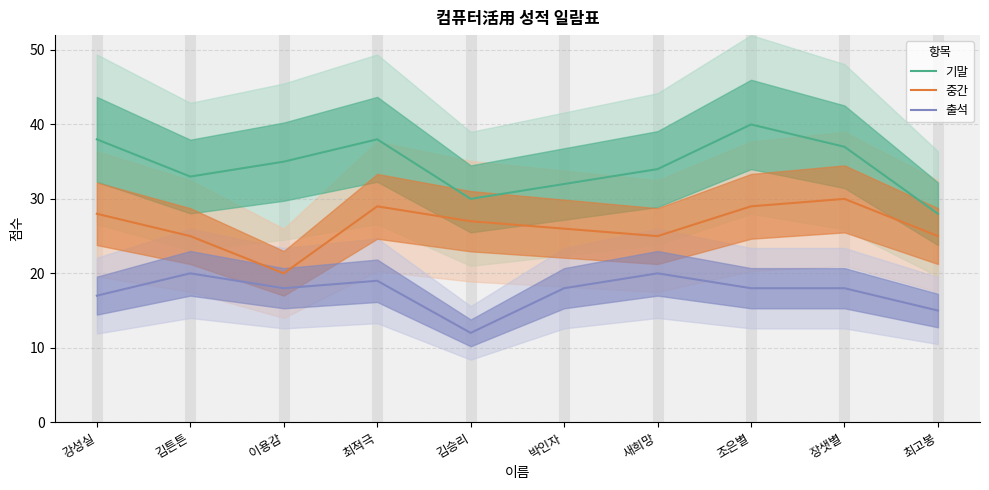

True or false: 출석 and 중간 intersect in this chart.

False